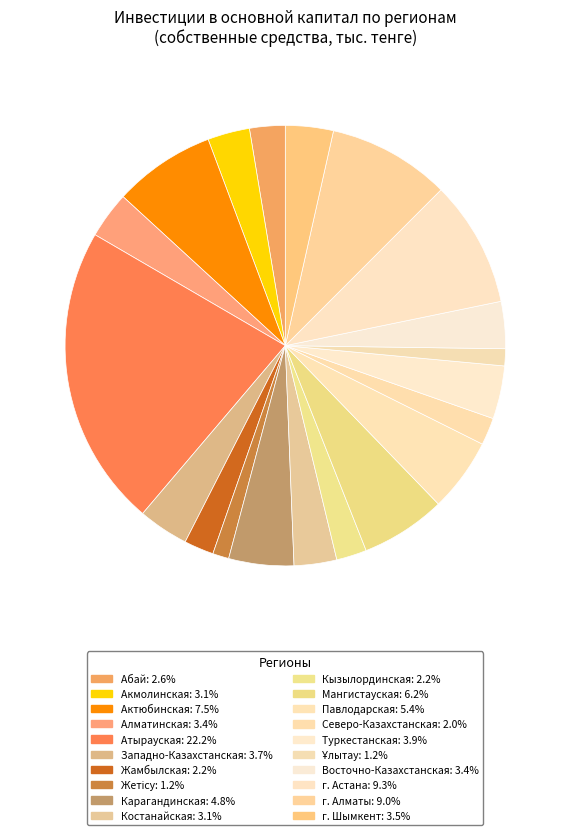

To the nearest percent, what portion does Северо-Казахстанская represent?

2%